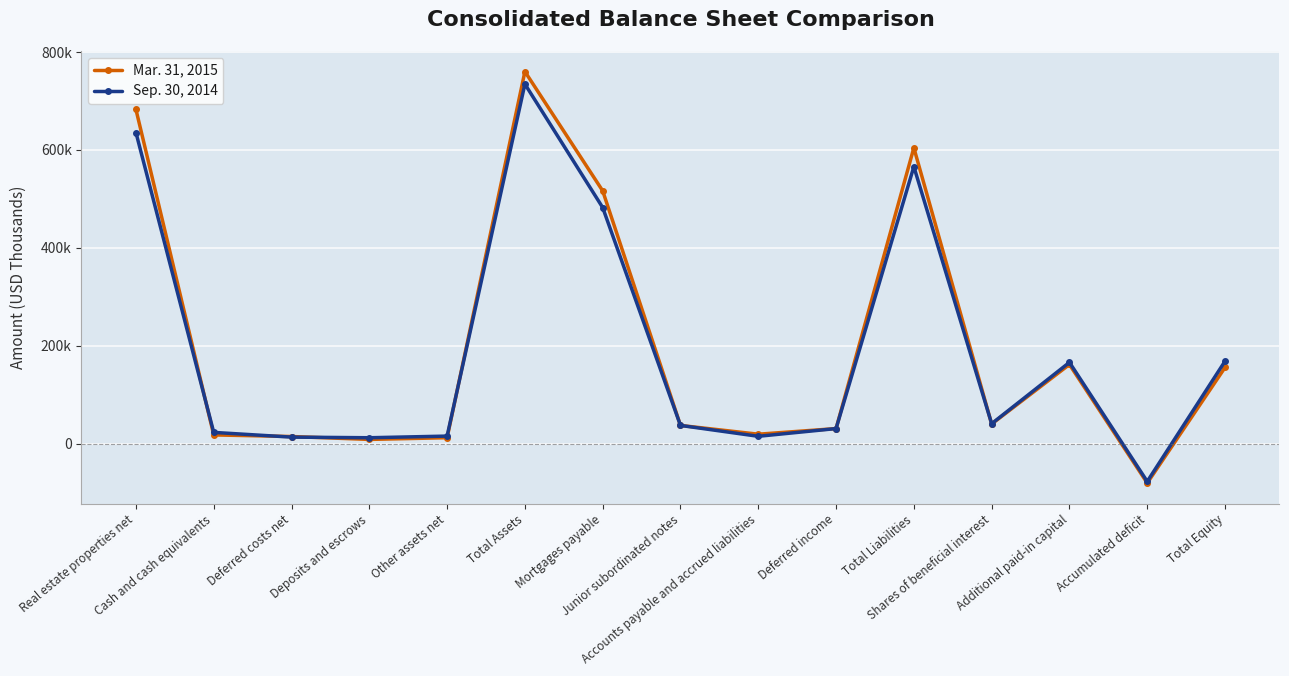

List the series in order of their peak value, lowest first.

Sep. 30, 2014, Mar. 31, 2015